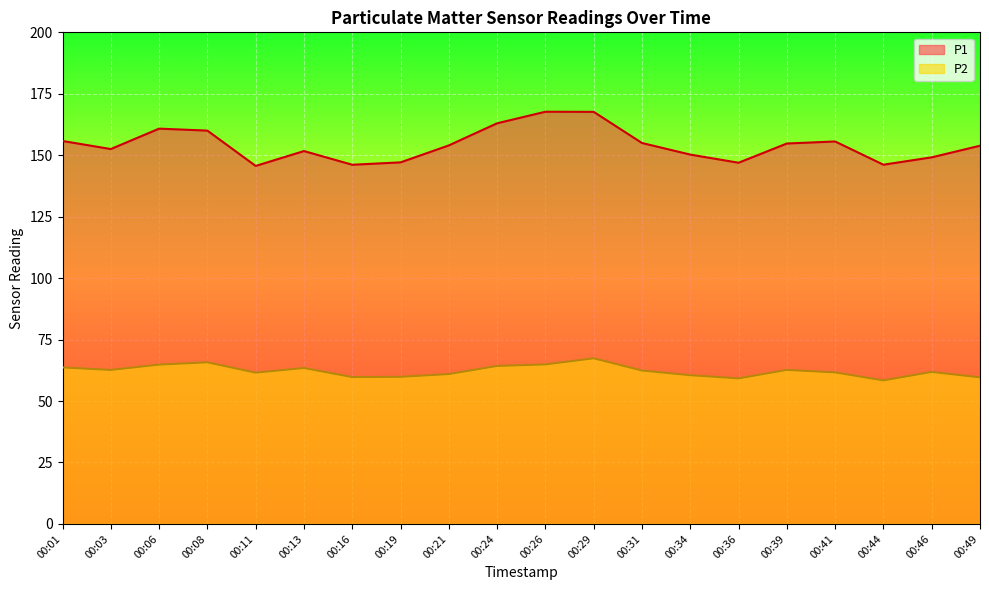

Which series has the widest spread of values?

P1